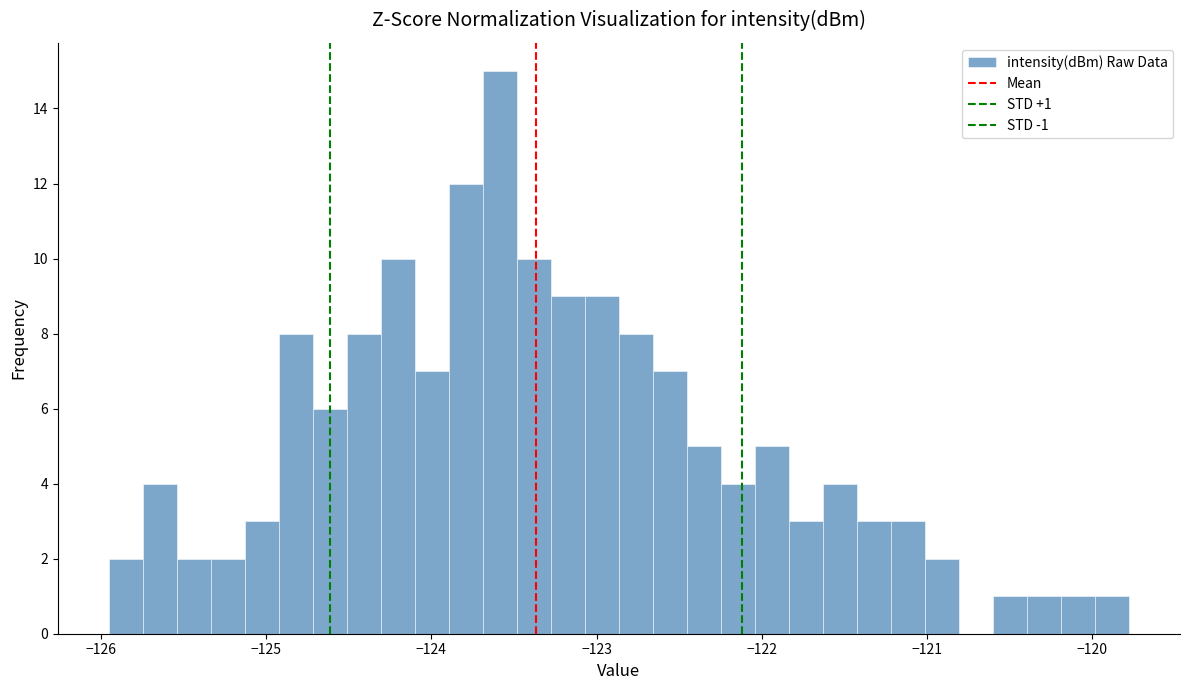

Around what value on the x-axis is the tallest bar? Give the approximate position of its centre, as read against the axis.

-123.6